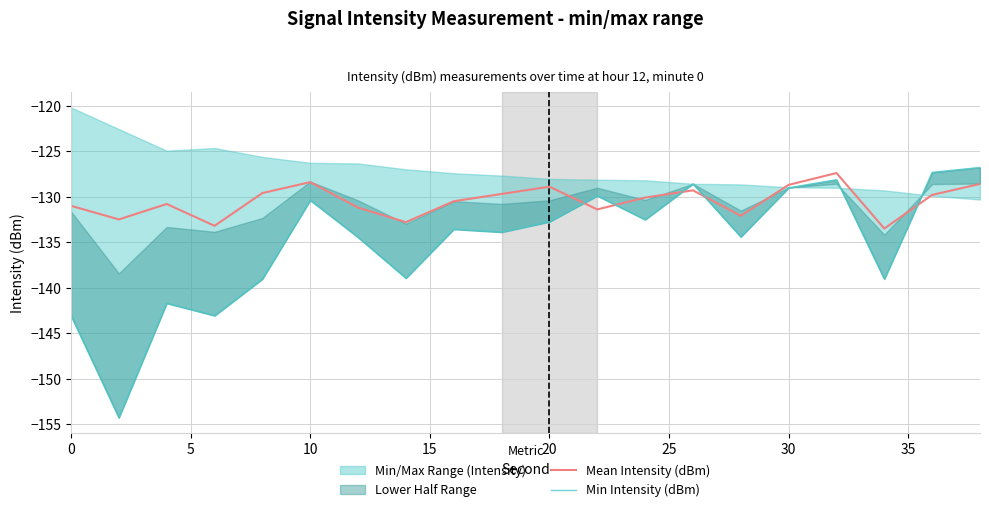

Is this an area chart (filled region under the line)?

No